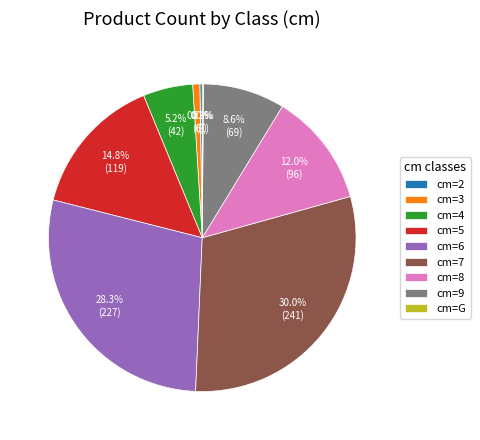

Is there a majority slice in this chart?

No